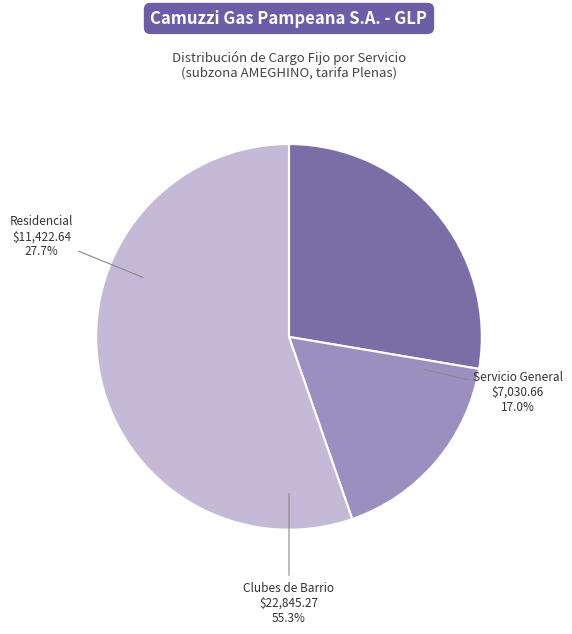

Does Servicio General represent more than half of the total?

No